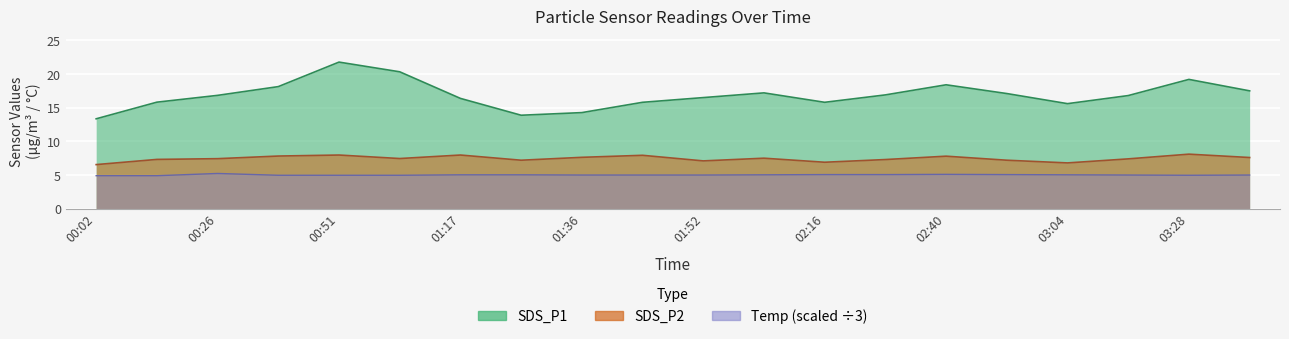

Rank the categories by SDS_P2 value from highest to lowest.

03:28, 00:51, 01:17, 01:41, 00:39, 02:40, 01:36, 03:40, 02:04, 01:04, 00:26, 03:16, 00:14, 02:28, 01:28, 02:52, 01:52, 02:16, 03:04, 00:02